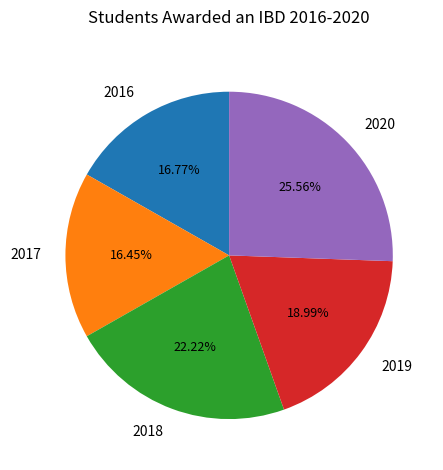

Is it true that 2016 is 17% of the pie?

True